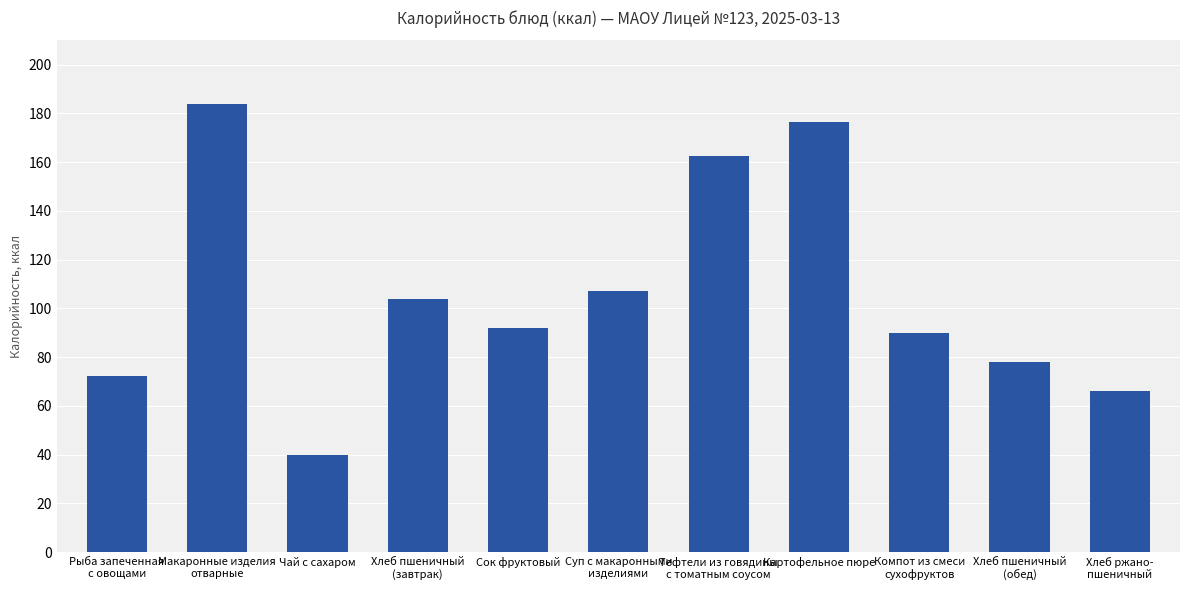

Which category has the highest value across all series?

Макаронные изделия
отварные